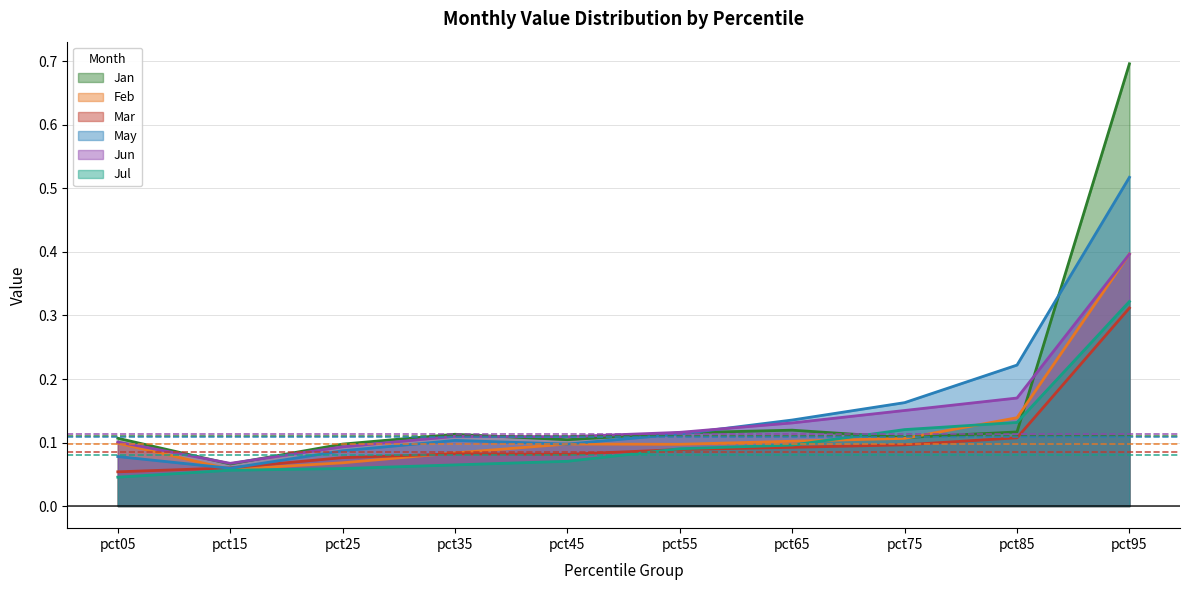

At which category does the chart reach its minimum across all series?

pct05